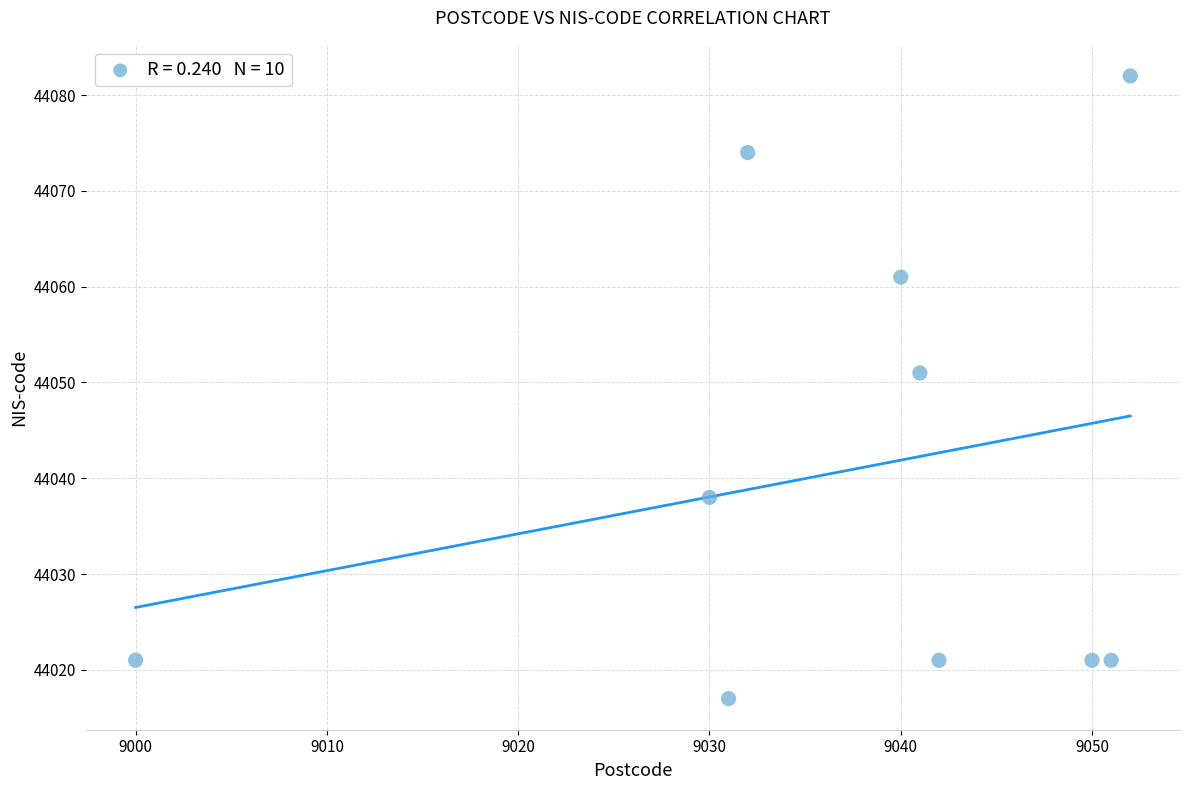

What Y value in the scatter plot is closest to 44049?

44051